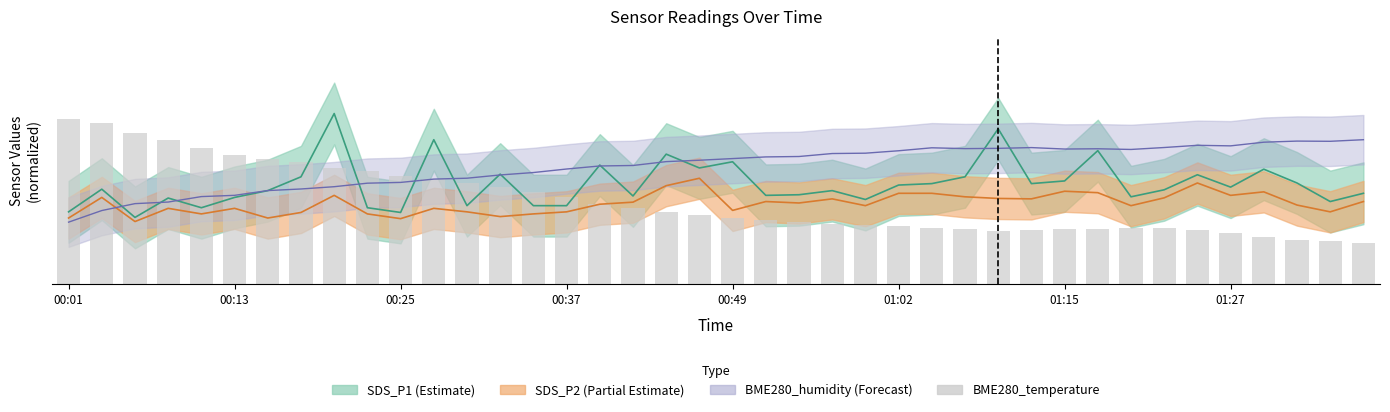

What is the value of the 38th bar from the left?

2.1